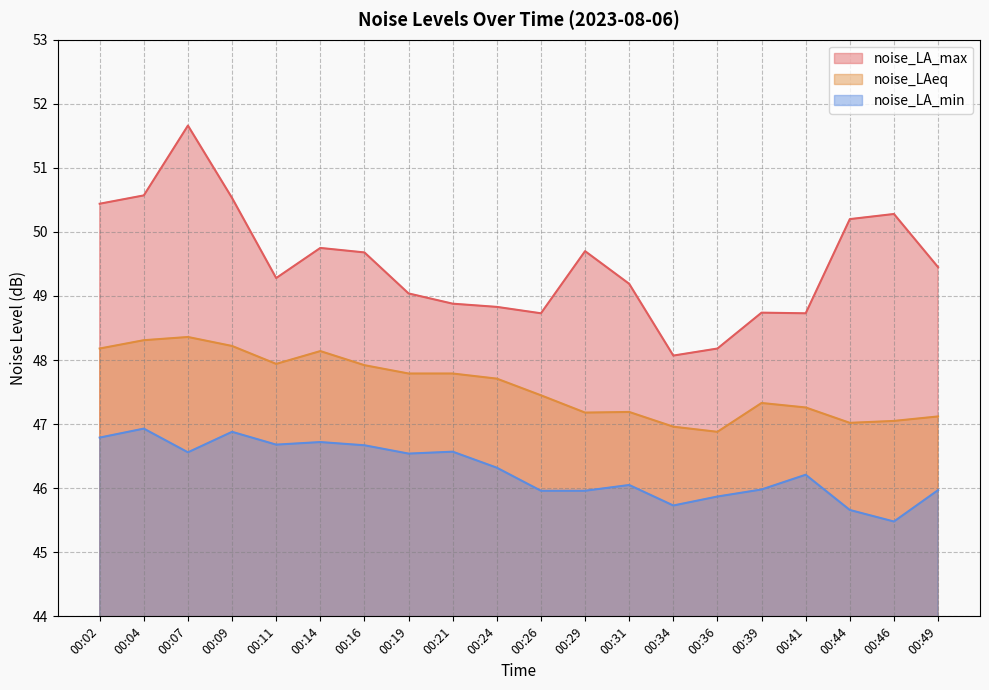

What is the difference between the noise_LA_max values at 00:21 and 00:29?

0.8